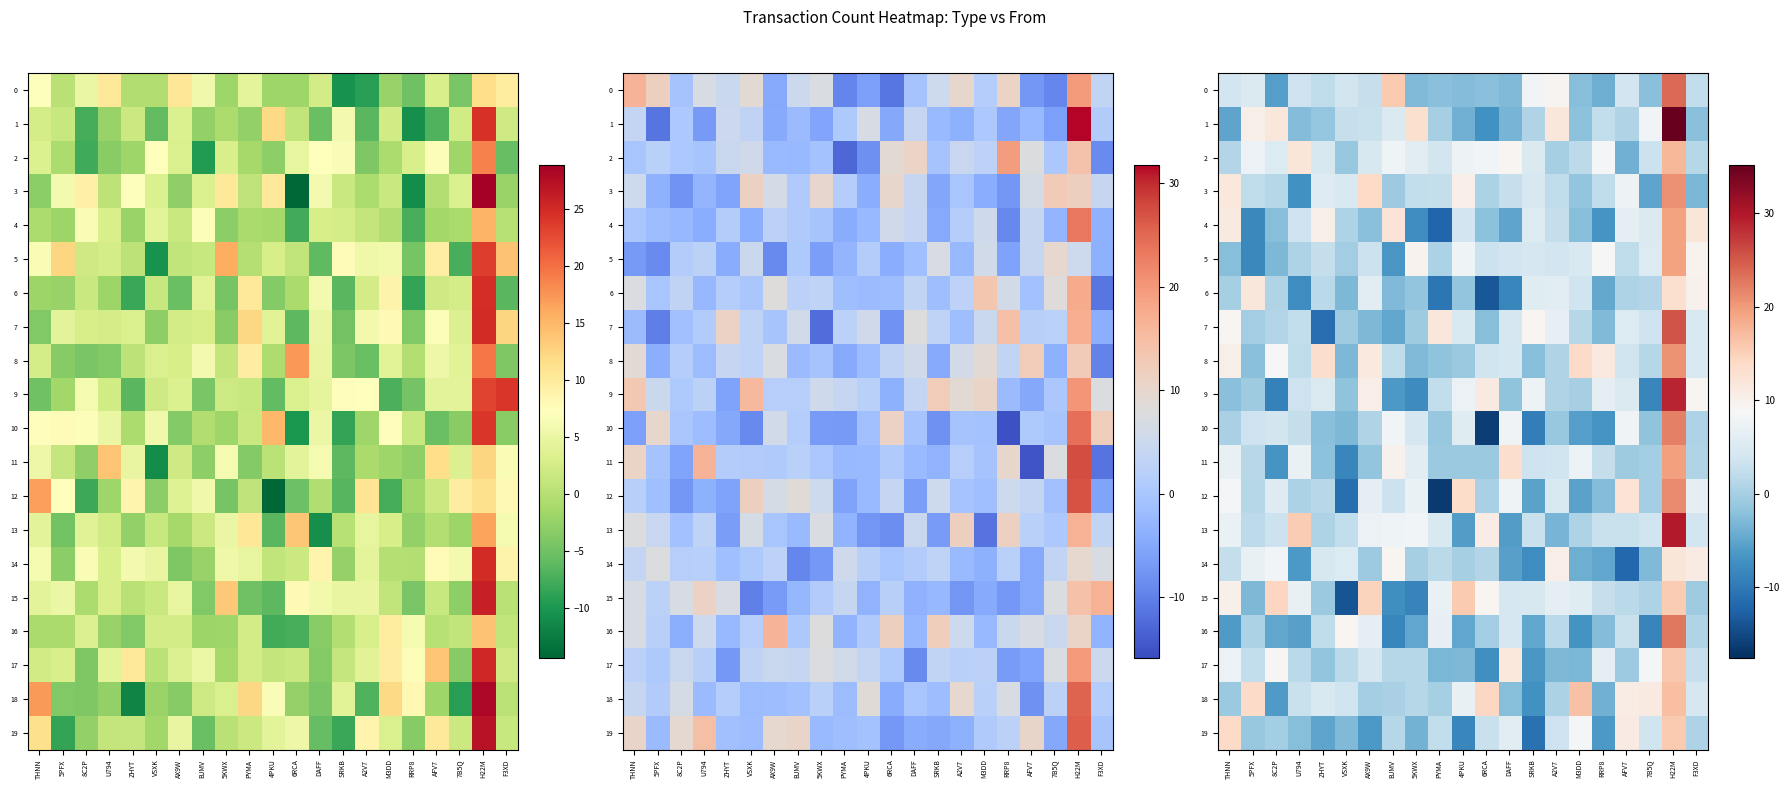

What is the minimum value for 6?

-13.5